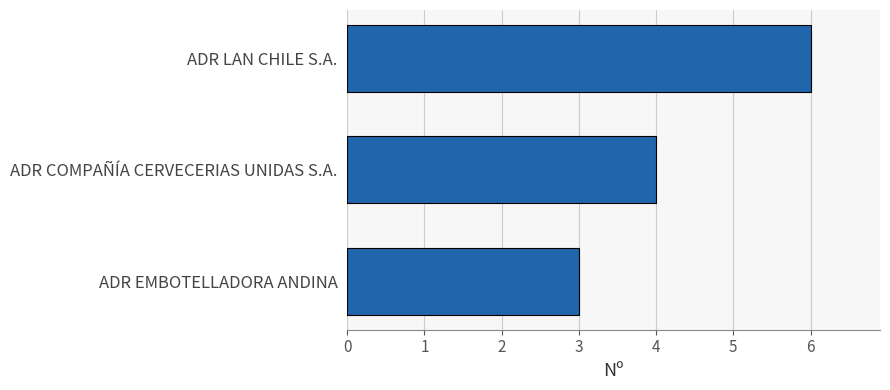

What is the change in value from ADR COMPAÑÍA CERVECERIAS UNIDAS S.A. to ADR LAN CHILE S.A.?

+2